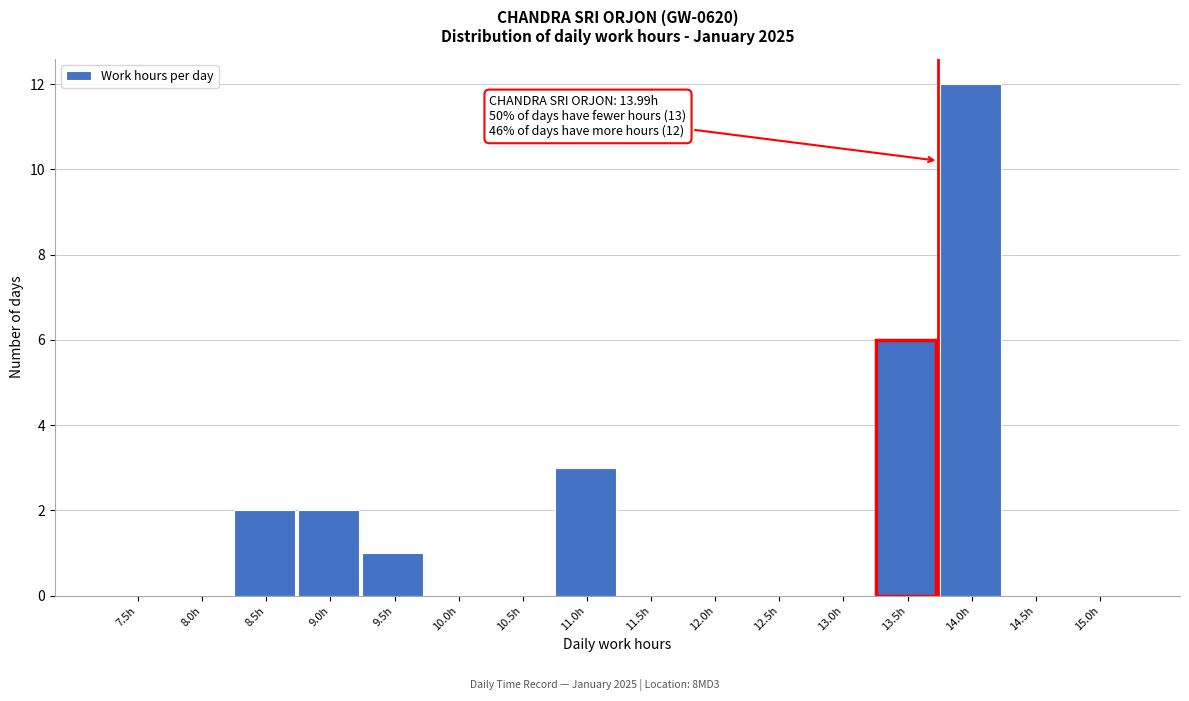

Reading left to right, transcribe all the data shown in this chart.

7.5h=0	8.0h=0	8.5h=2	9.0h=2	9.5h=1	10.0h=0	10.5h=0	11.0h=3	11.5h=0	12.0h=0	12.5h=0	13.0h=0	13.5h=6	14.0h=12	14.5h=0	15.0h=0